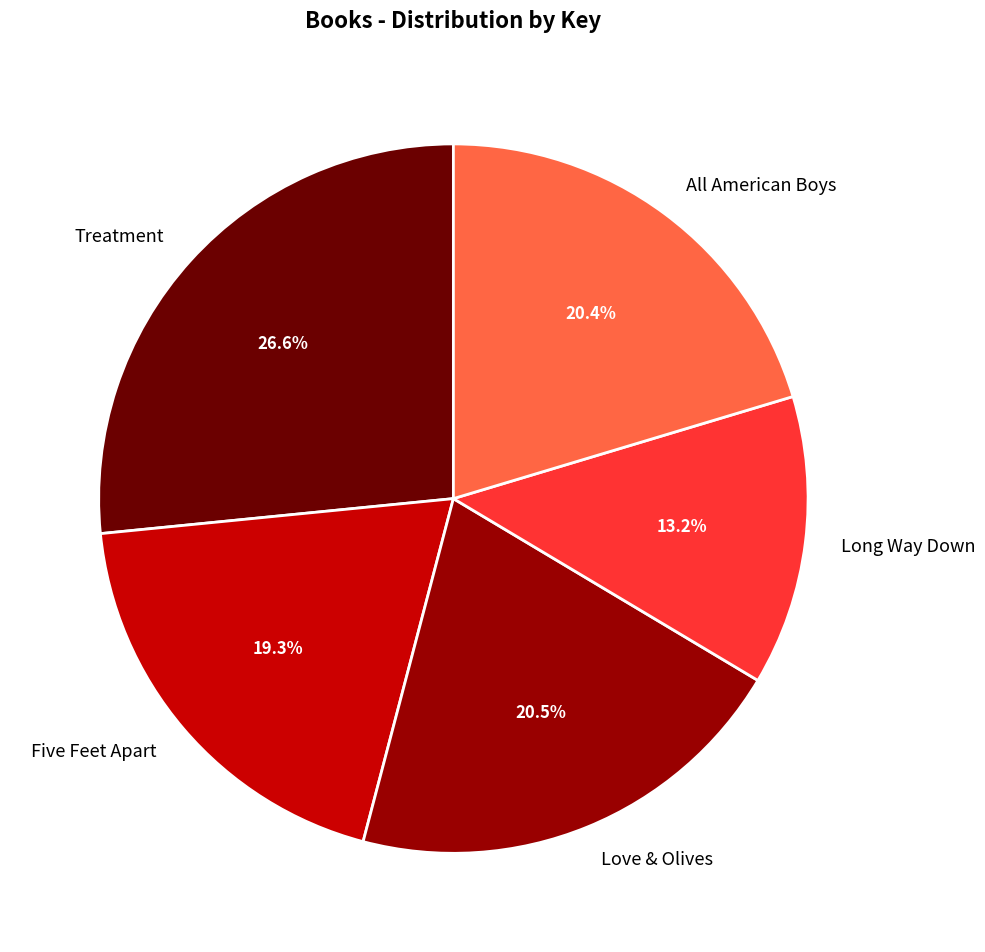

What percentage is NOT represented by Long Way Down?

86.8%